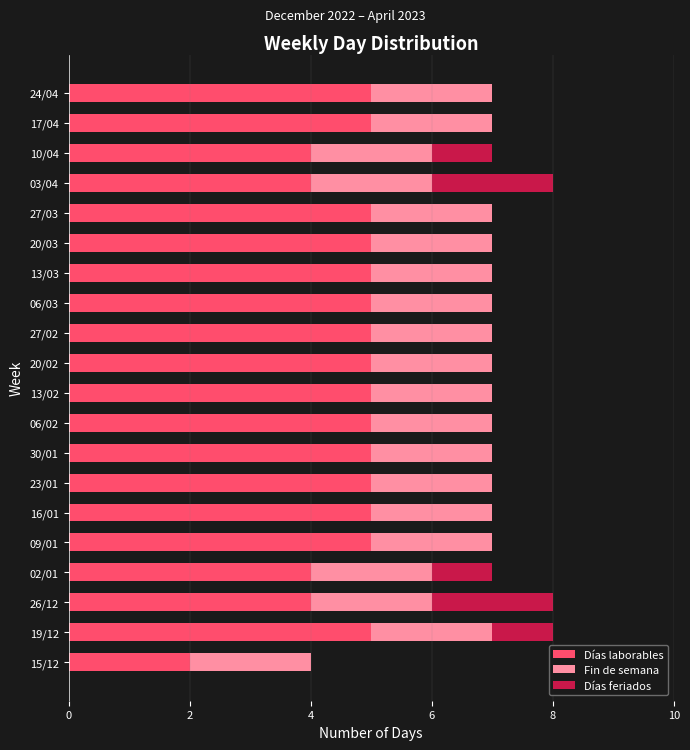

What are all the series names shown in the legend?

Días laborables, Fin de semana, Días feriados